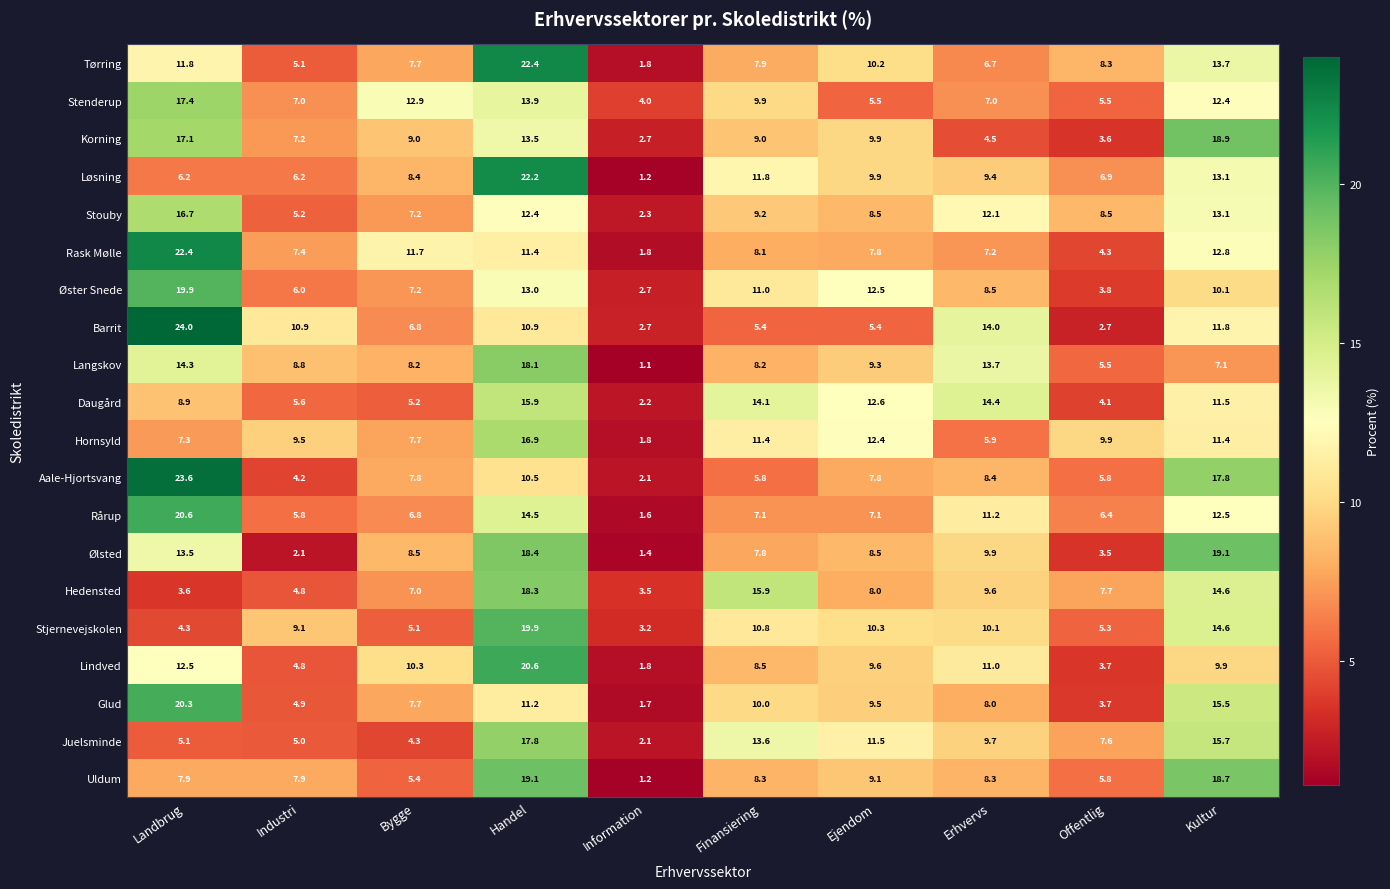

Which series has the largest total across all categories?

Tørring